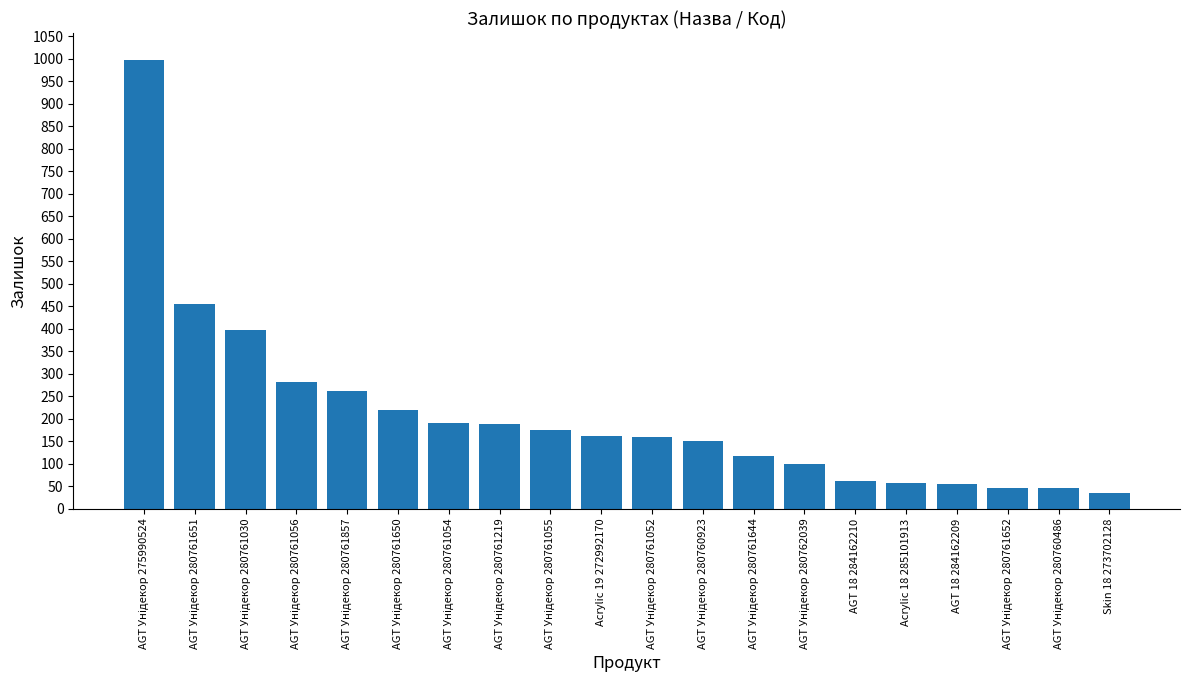

What is the label of the 15th bar from the left?

AGT 18 284162210